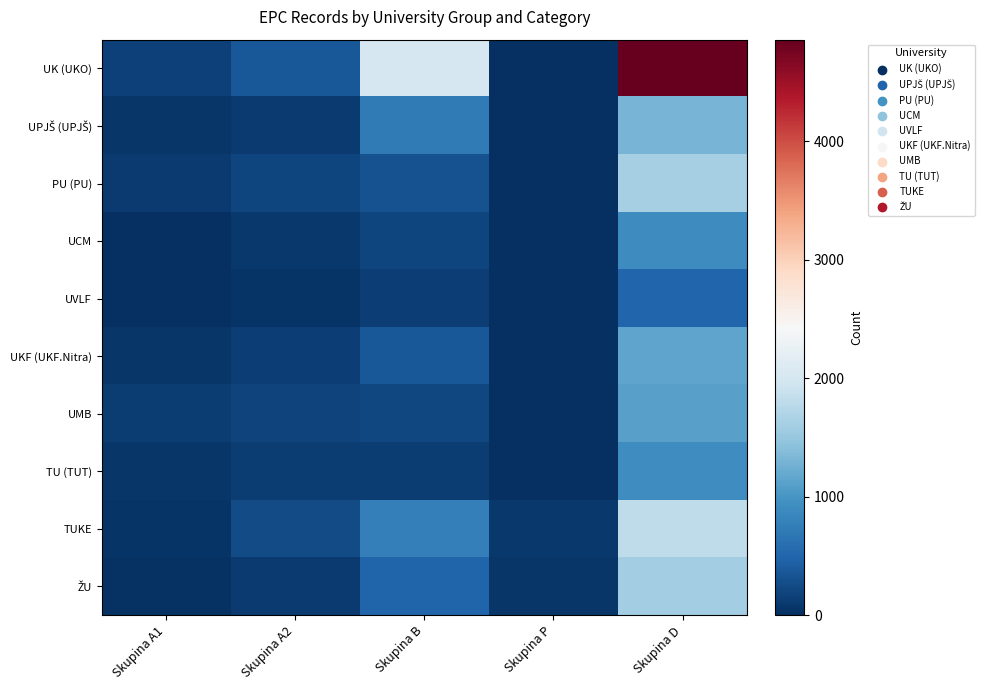

Which series has the largest total across all categories?

UK (UKO)